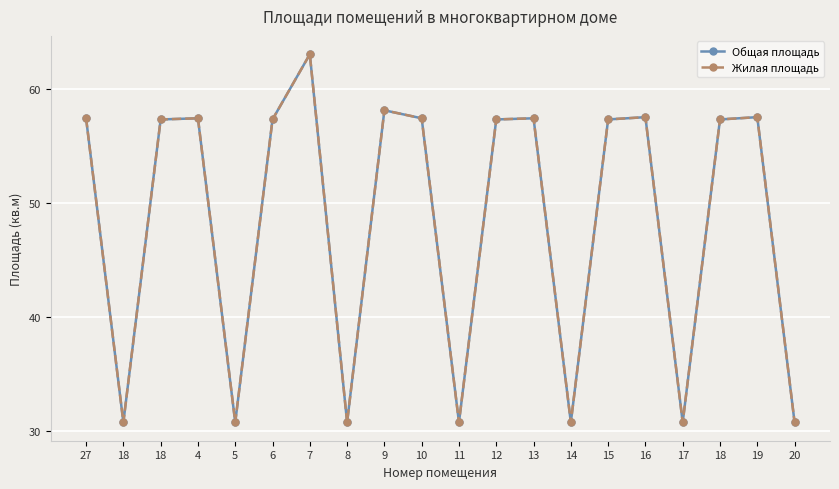

Between 7 and 12, which is larger?

7